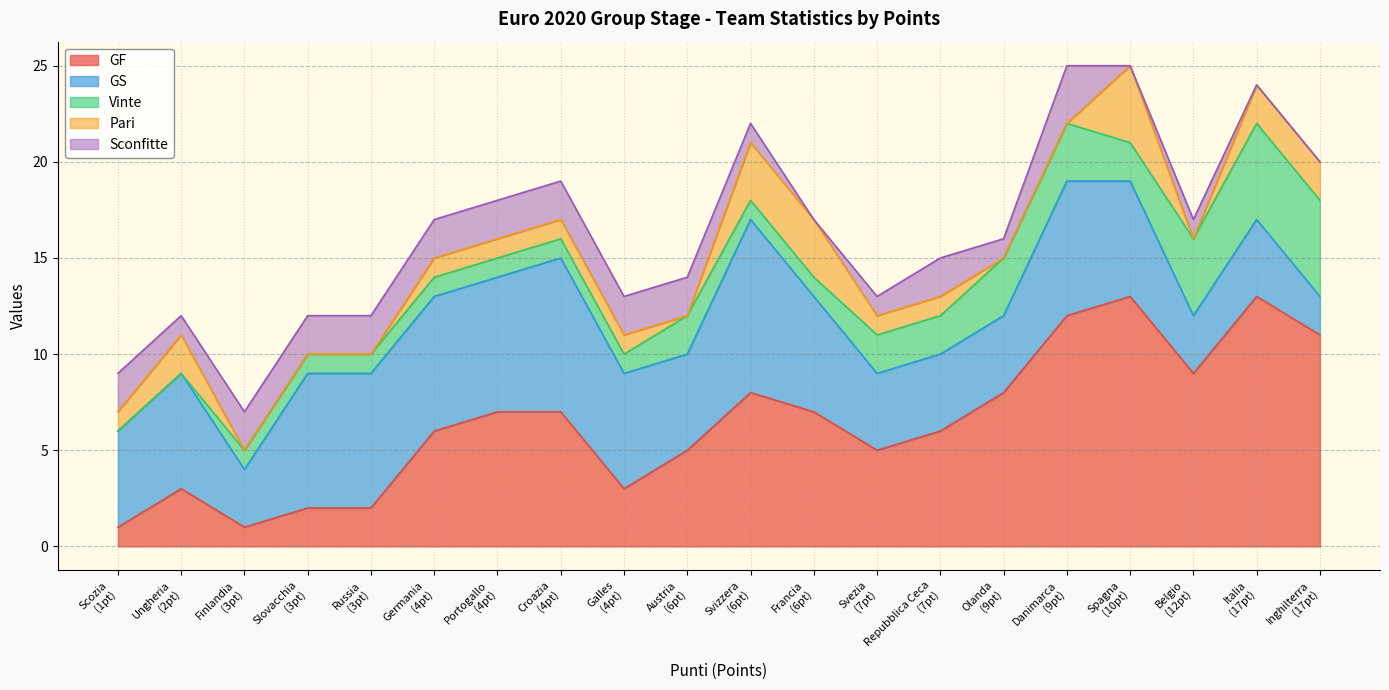

The value of GF at Ungheria is 3. True or false?

True